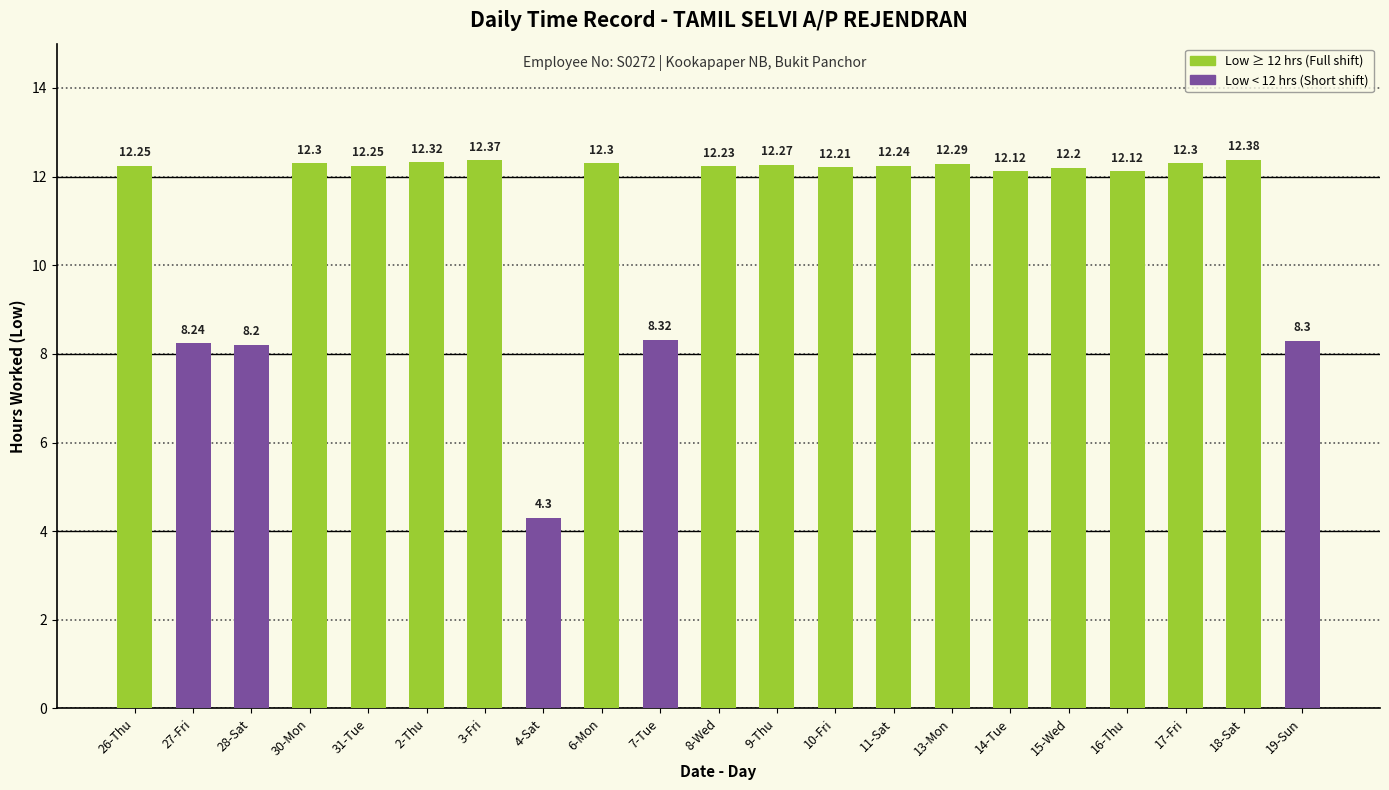

At which category does the chart reach its minimum across all series?

4-Sat